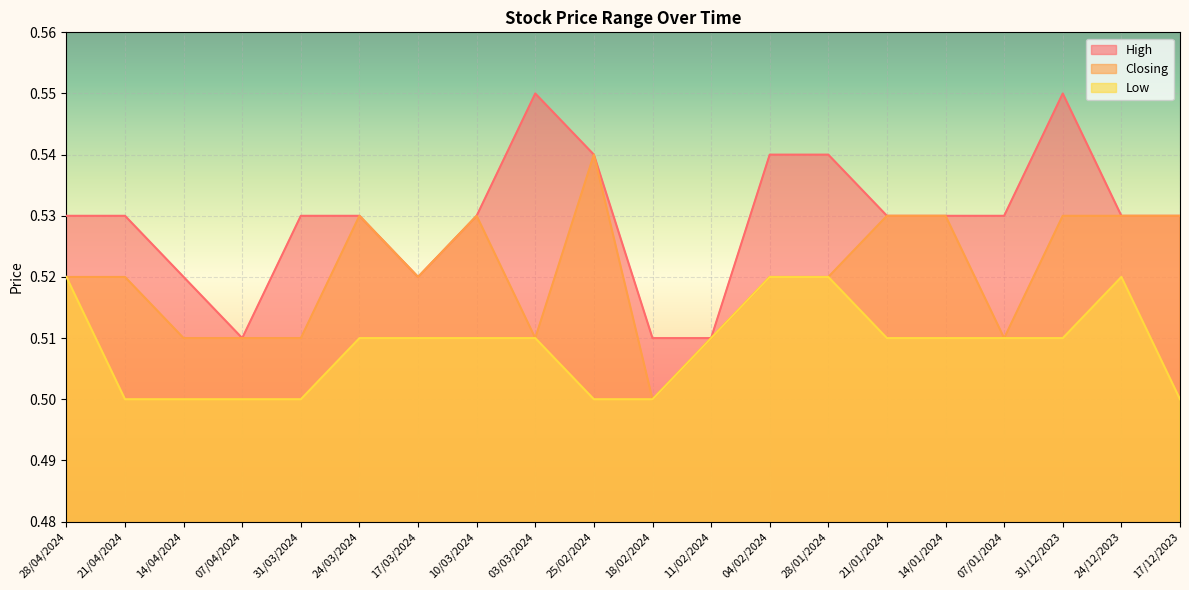

How many lines are shown in the chart?

3